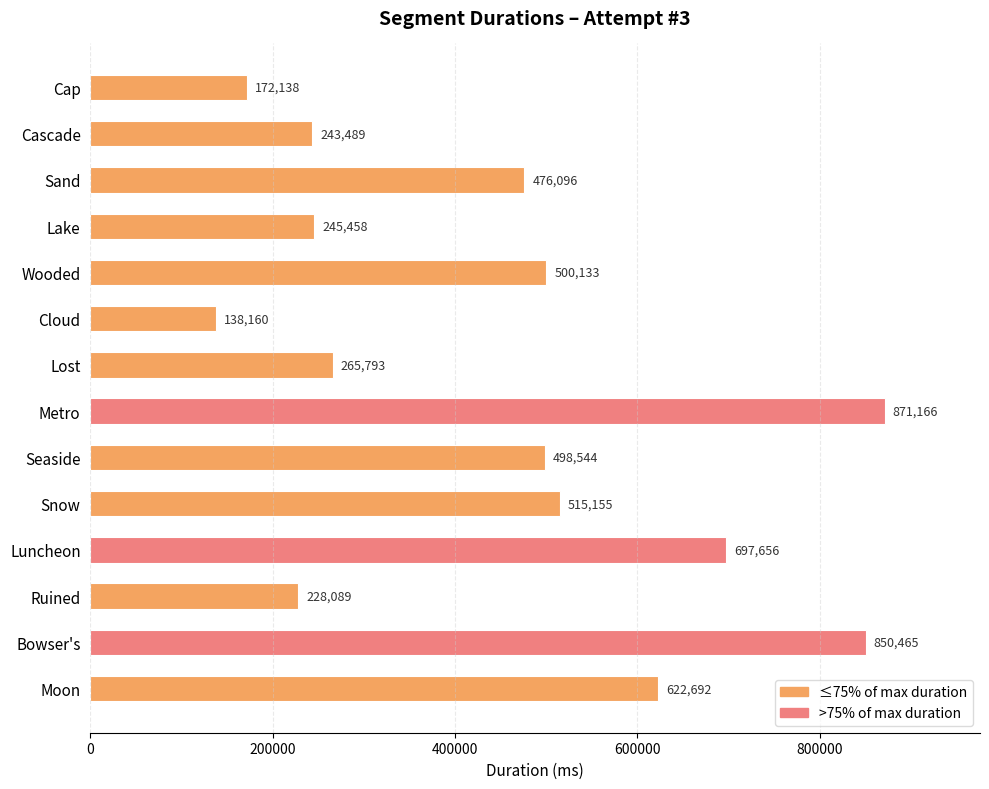

Between Bowser's and Sand, which is larger?

Bowser's